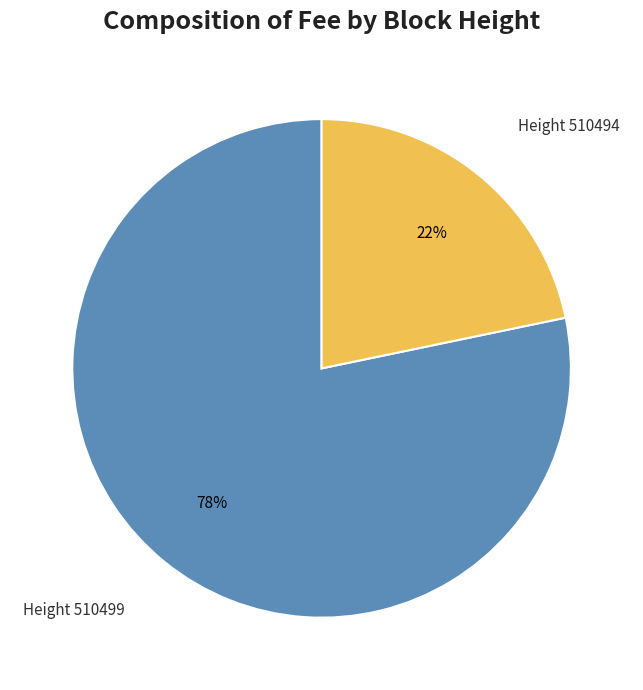

Rank the categories by value from highest to lowest.

Height 510499, Height 510494